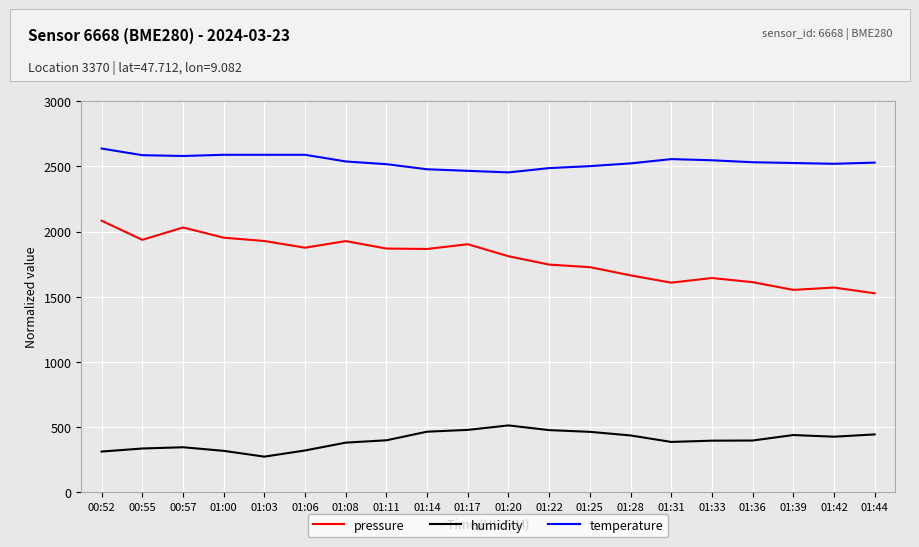

Read the humidity value at 01:03.

274.2